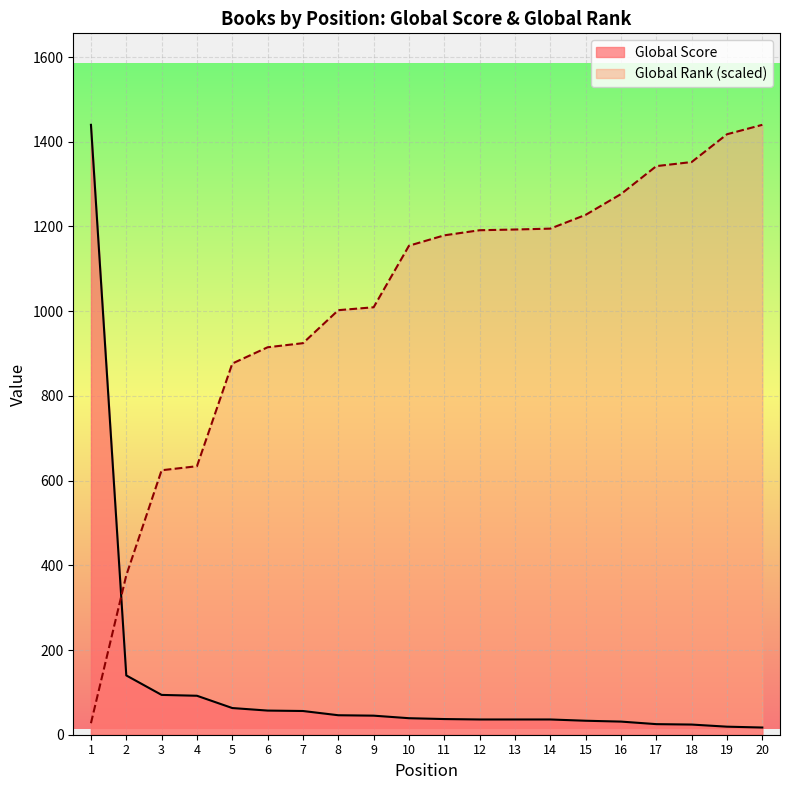

The Global Score series shows 77.7 at 6. True or false?

False